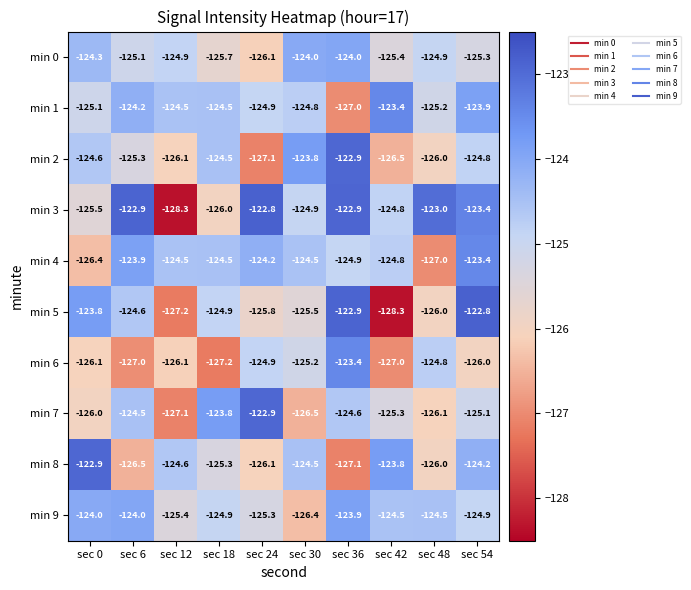

Between sec 0 and sec 54, which series saw the biggest shift?

min 4